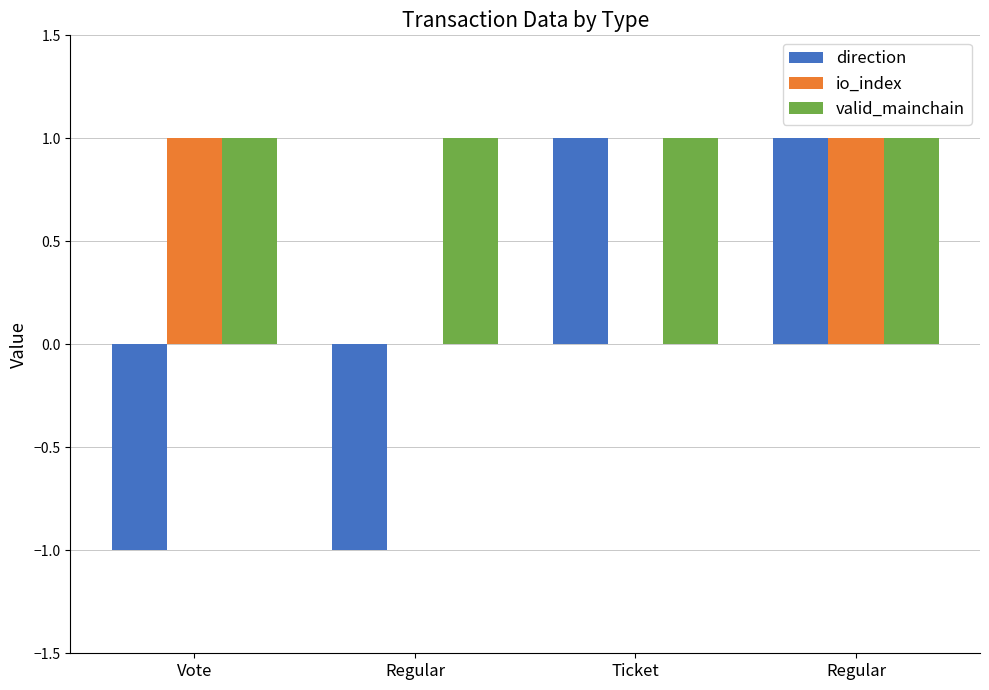

Reading left to right, what are all the values shown in this chart?

direction: -1	-1	1	1
io_index: 1	0	0	1
valid_mainchain: 1	1	1	1